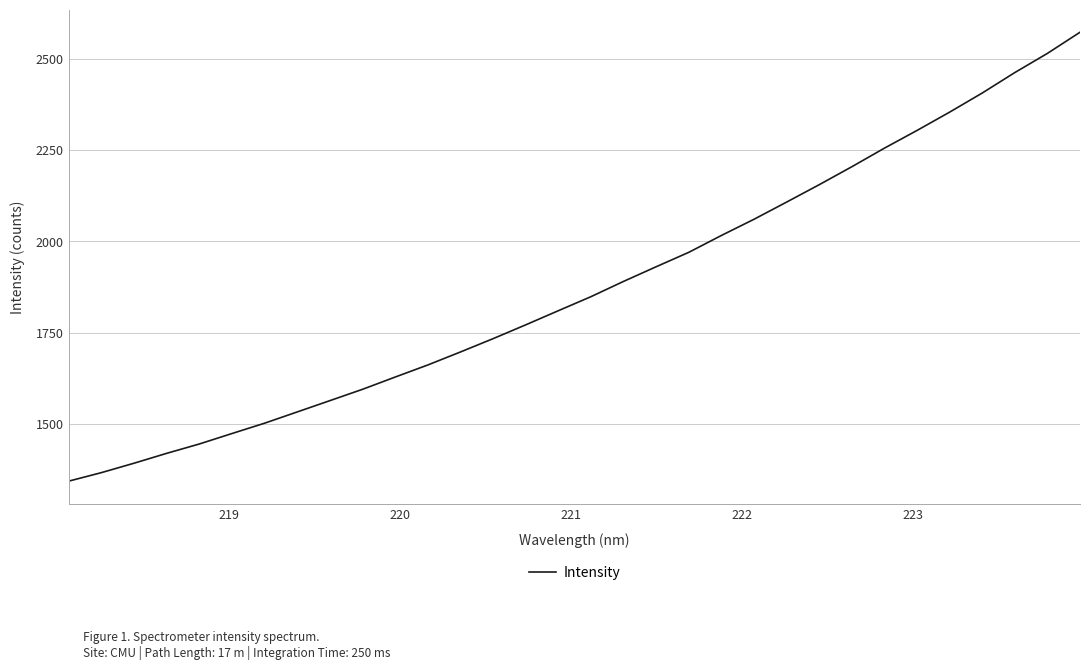

Does the chart display data point markers on the line(s)?

No